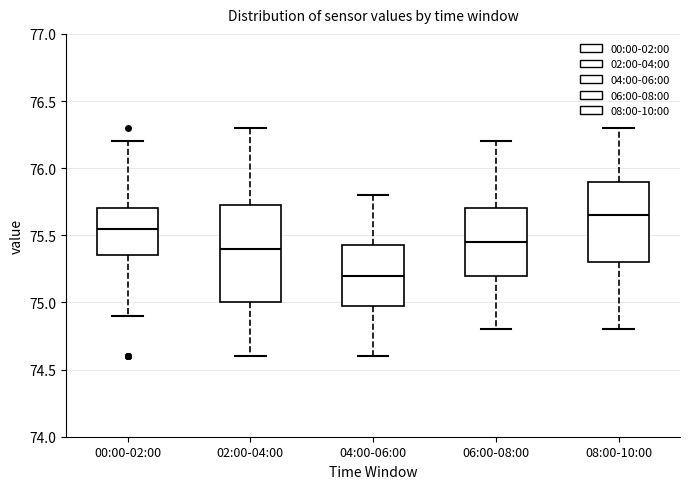

Reading left to right, read every box against the y-axis: the position of its median line, the range the box covers, and the ends of its whiskers. The values are not printed on the chart, so give them approximately, as read against the axis.

00:00-02:00: median 75.55, box 75.35 to 75.70, whiskers 74.90 to 76.20
02:00-04:00: median 75.40, box 75.00 to 75.75, whiskers 74.60 to 76.30
04:00-06:00: median 75.20, box 75.00 to 75.45, whiskers 74.60 to 75.80
06:00-08:00: median 75.45, box 75.20 to 75.70, whiskers 74.80 to 76.20
08:00-10:00: median 75.65, box 75.30 to 75.90, whiskers 74.80 to 76.30